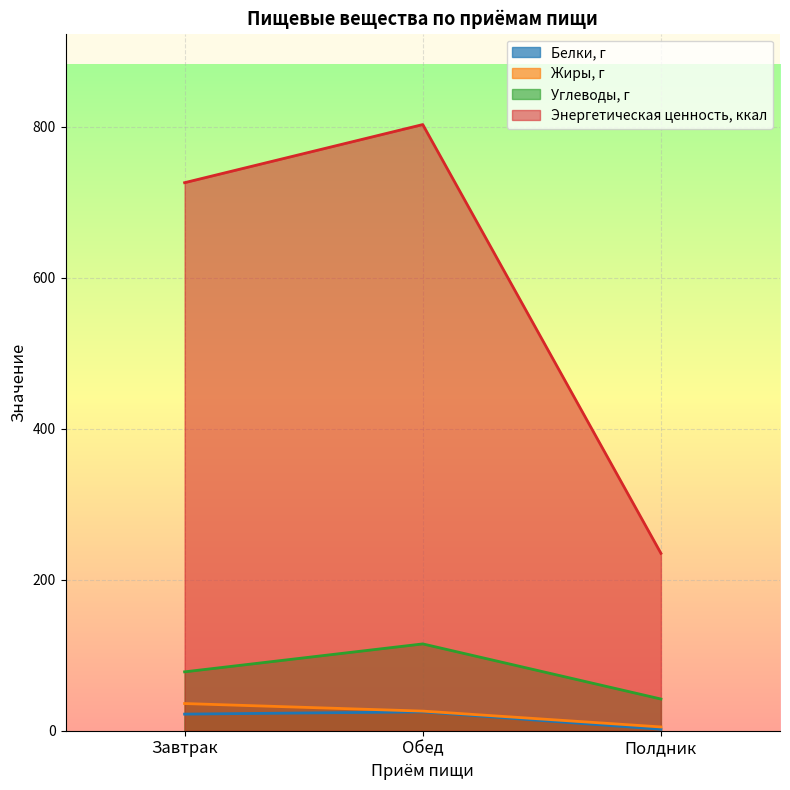

At which label does Энергетическая ценность, ккал first exceed 726?

Обед